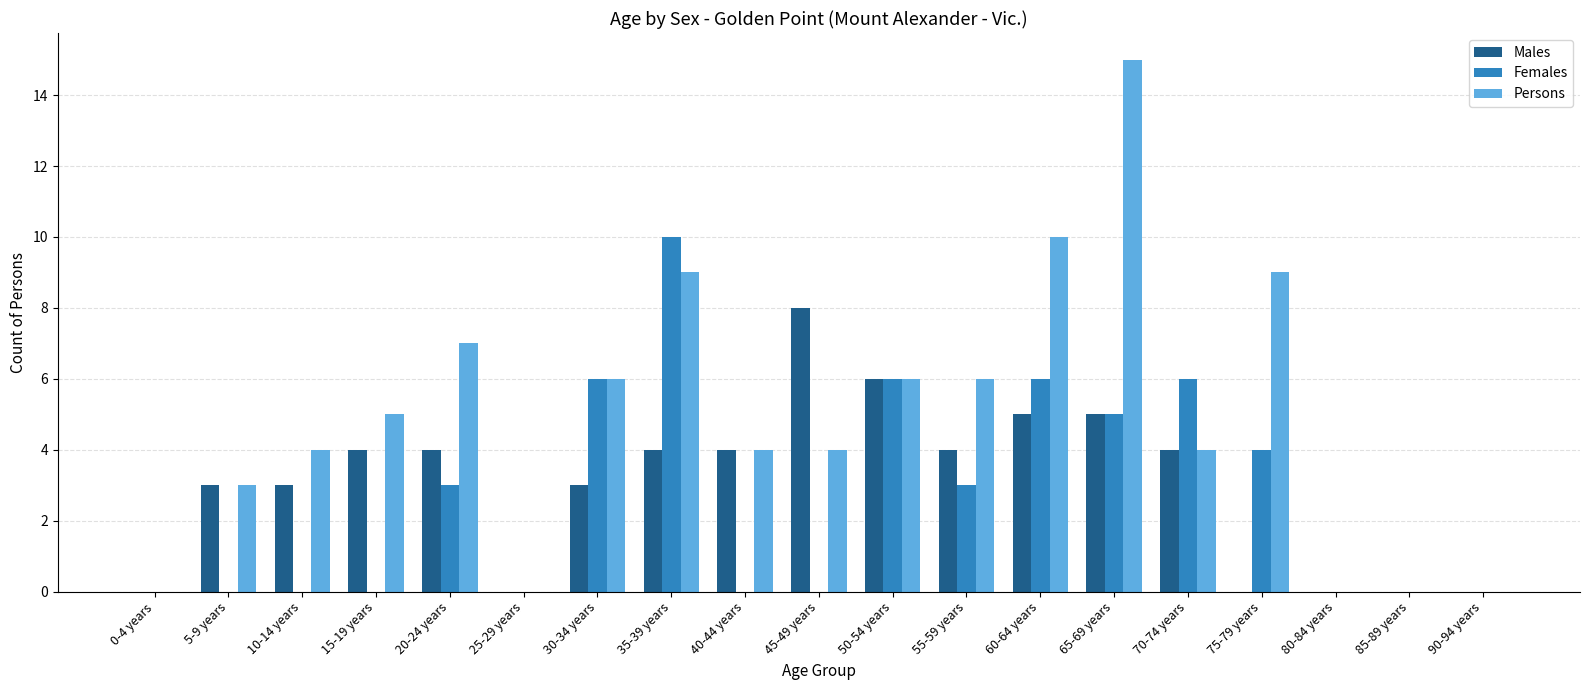

What is the sum of the Females values at 40-44 years and 60-64 years?

6